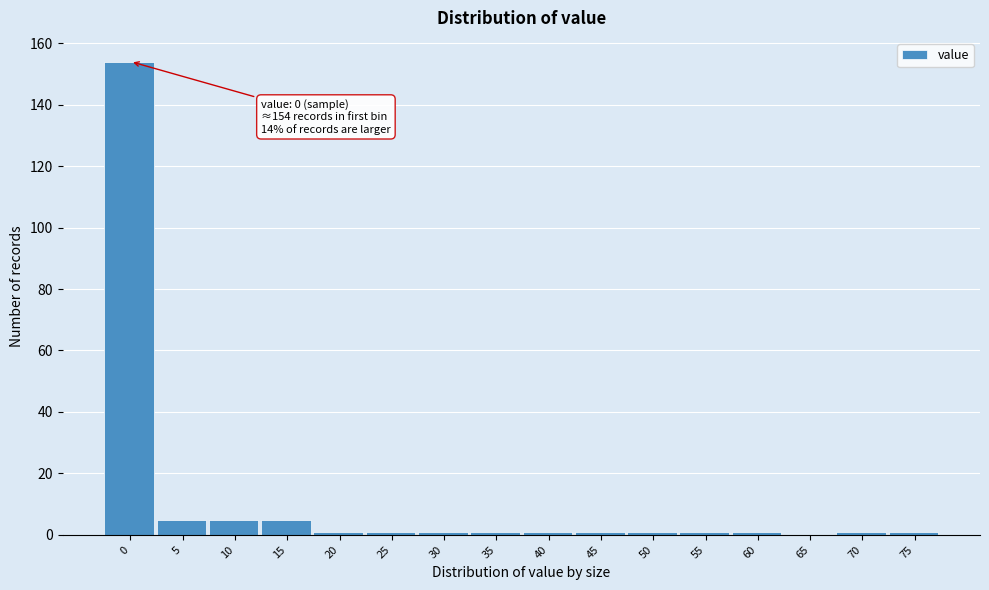

Reading left to right, extract all data points from this chart.

0=154	5=5	10=5	15=5	20=1	25=1	30=1	35=1	40=1	45=1	50=1	55=1	60=1	65=0	70=1	75=1